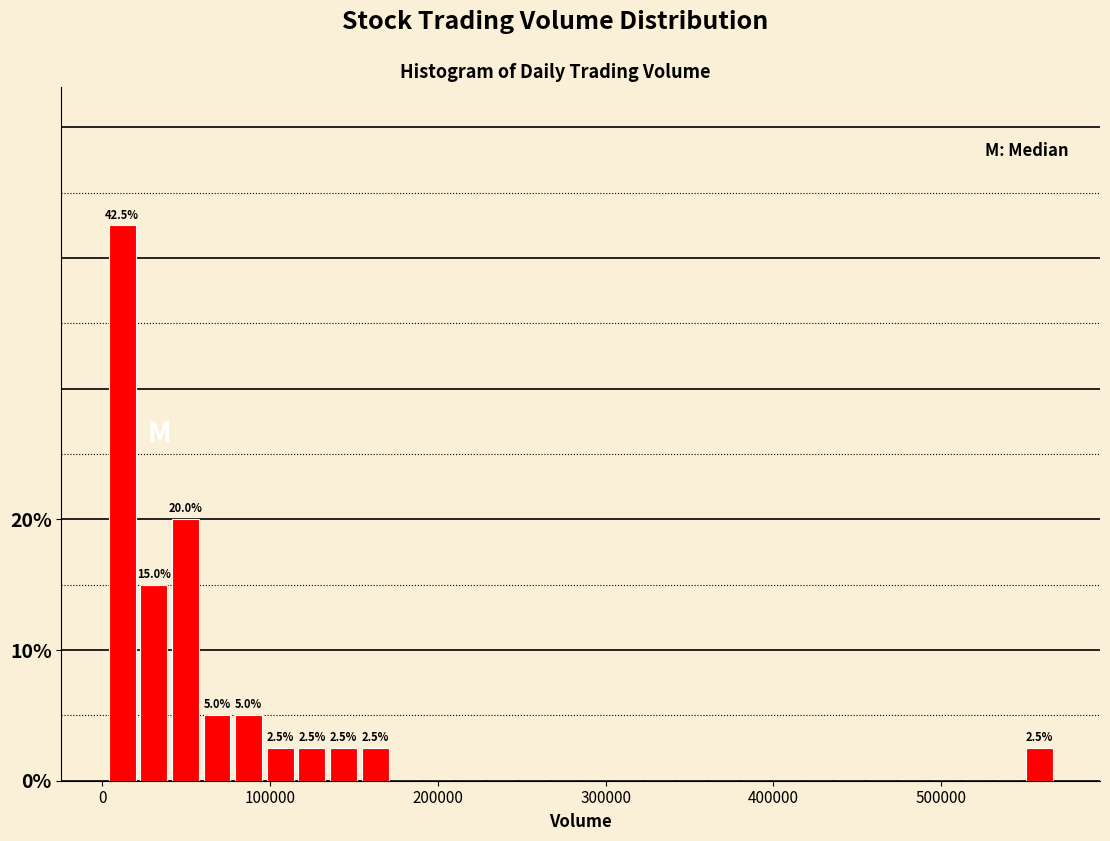

Read against the x-axis, roughly where is the centre of the tallest bar?

10000